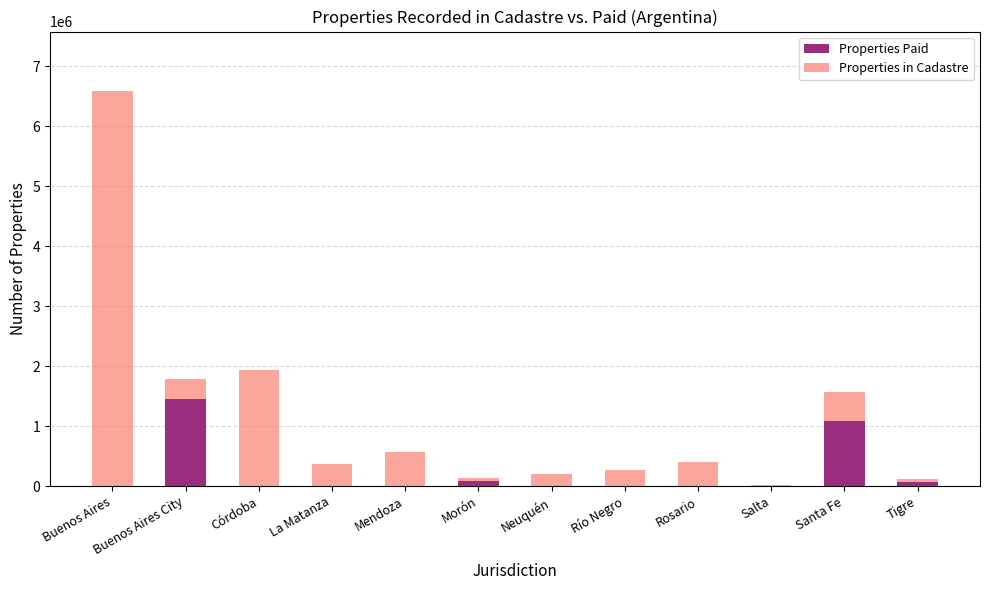

Rank the series by their average value, from lowest to highest.

Properties Paid, Properties in Cadastre